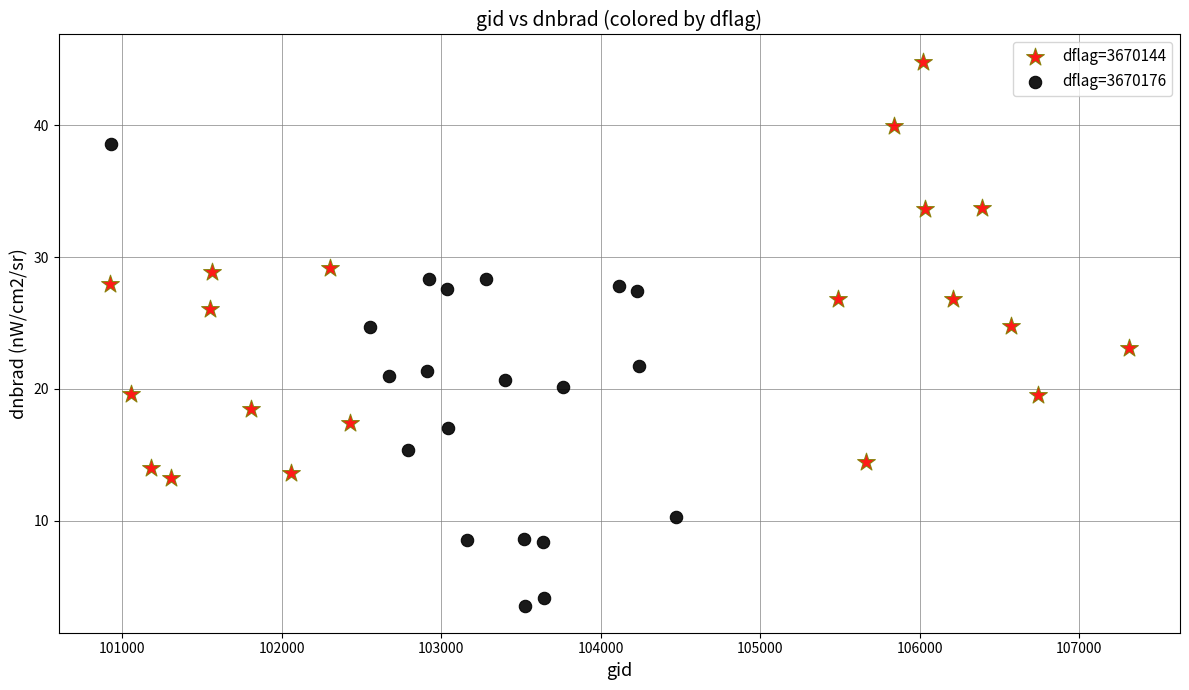

Which series contains the highest Y value?

dflag=3670144